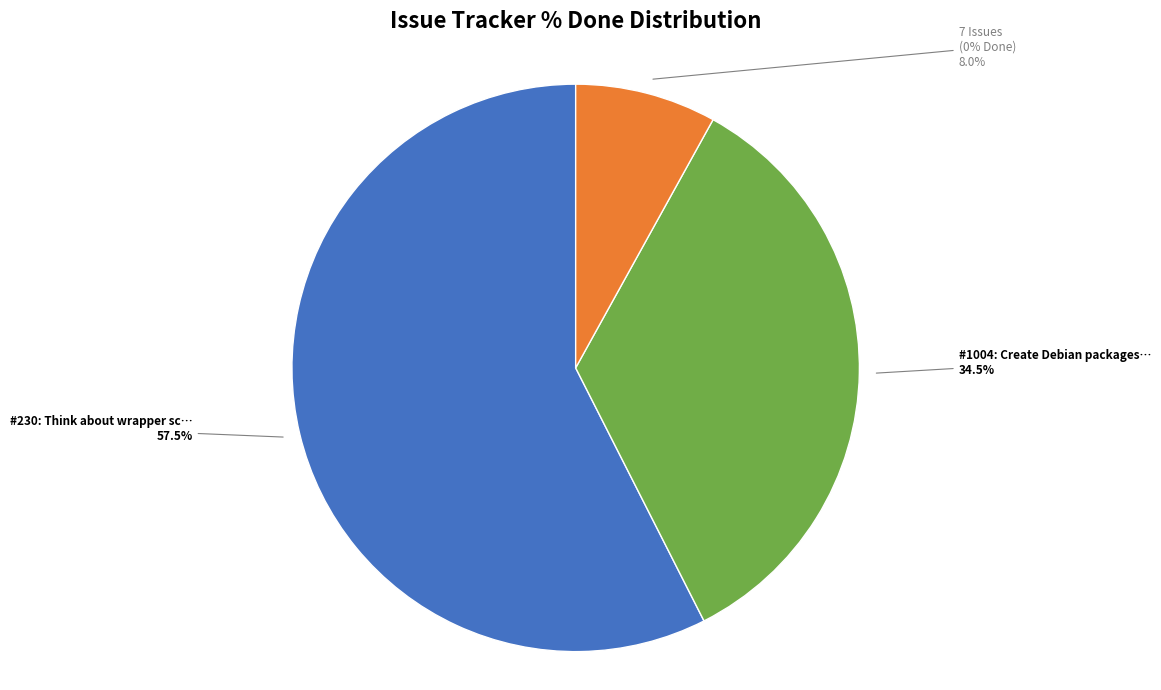

What is the largest slice in the pie chart?

230